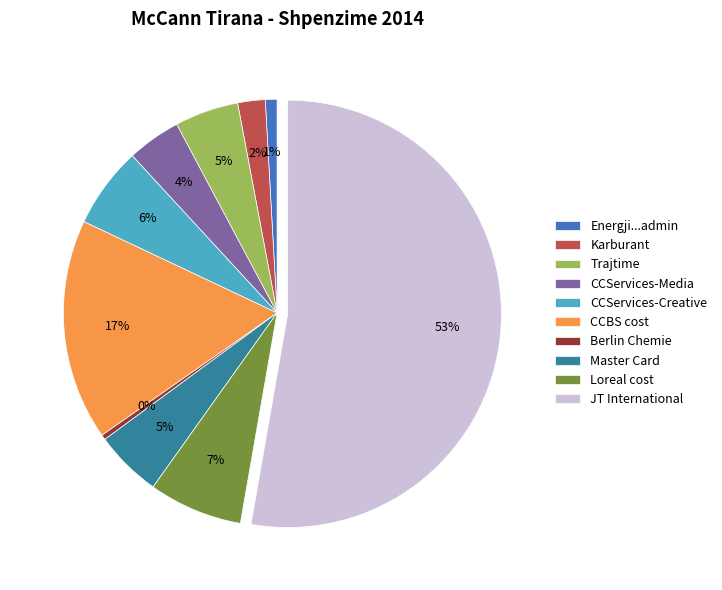

Which slice is the largest?

JT International